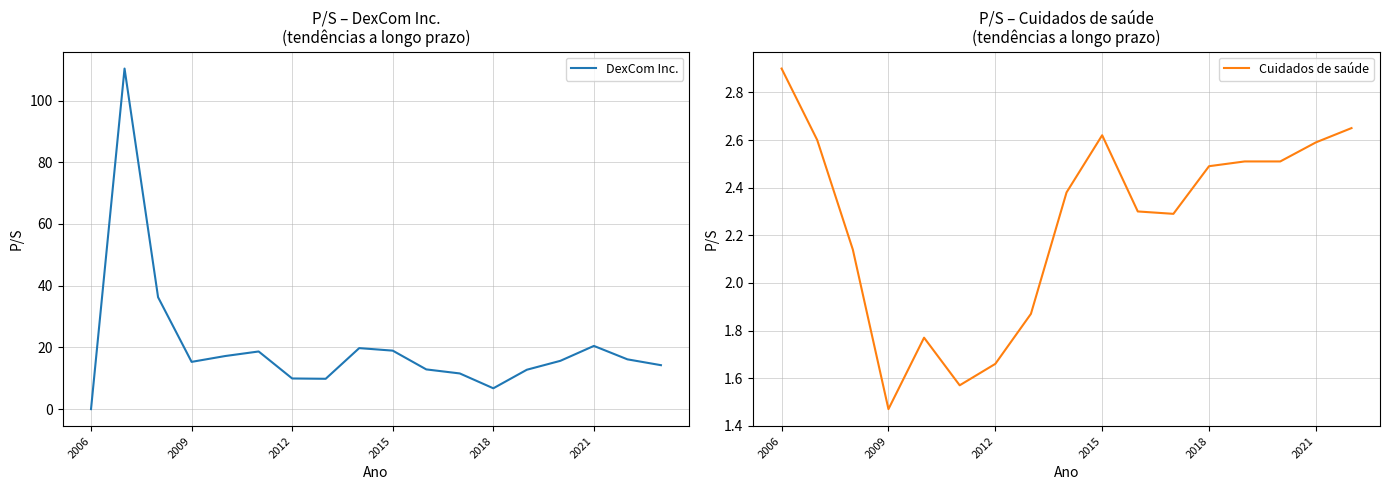

At which category does the chart reach its peak across all series?

2007